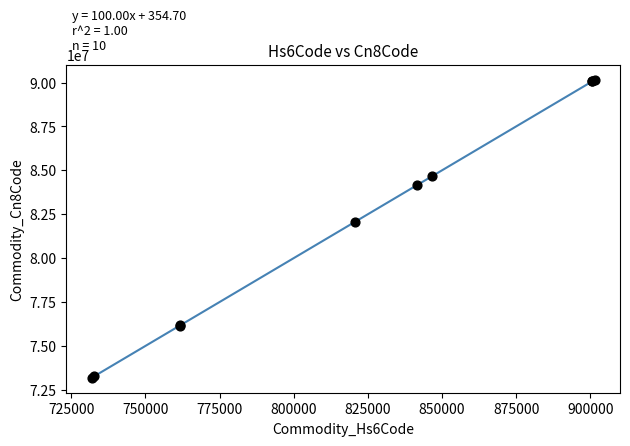

What Y value in the scatter plot is closest to 81667784?

82057000